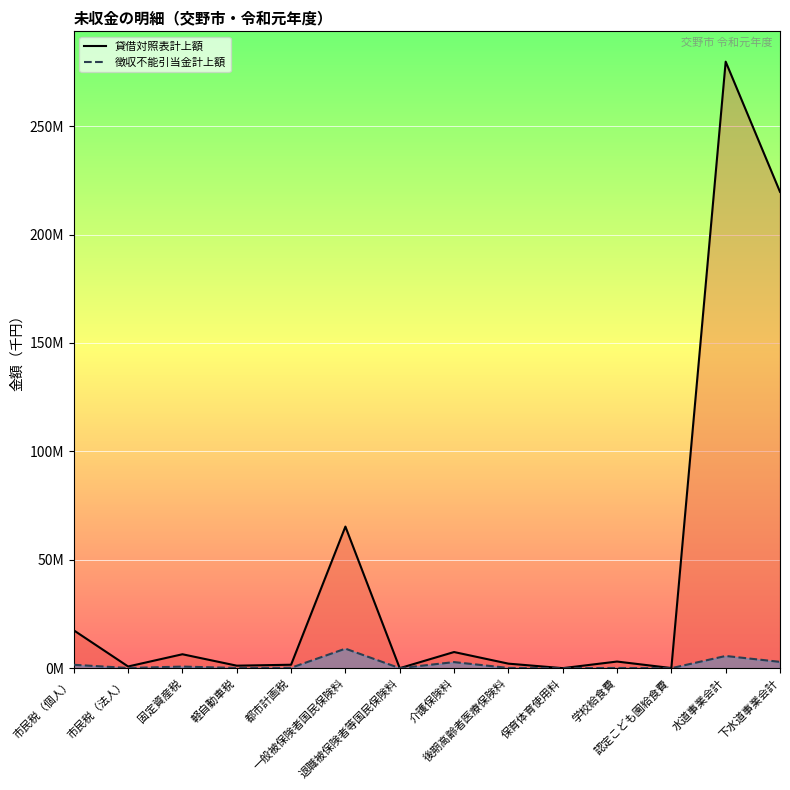

At how many categories does at least one series exceed 254810325?

1